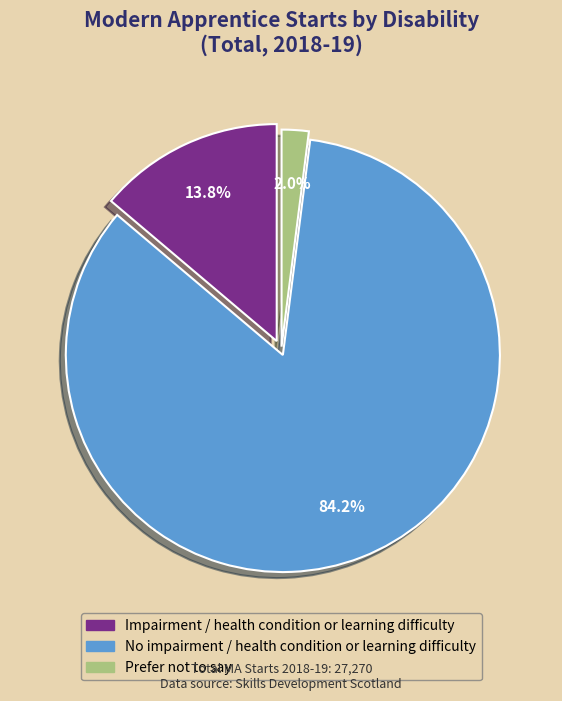

Count the number of slices in the pie.

3